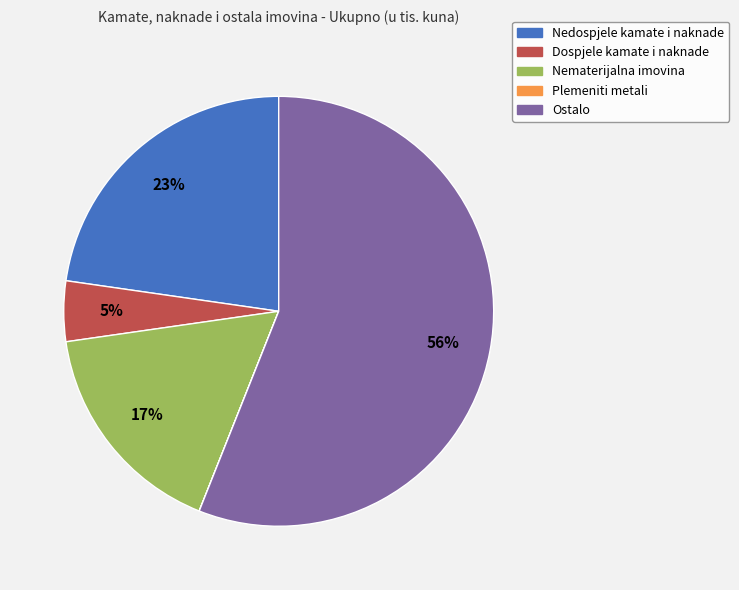

To the nearest percent, what portion does Nedospjele kamate i naknade represent?

23%